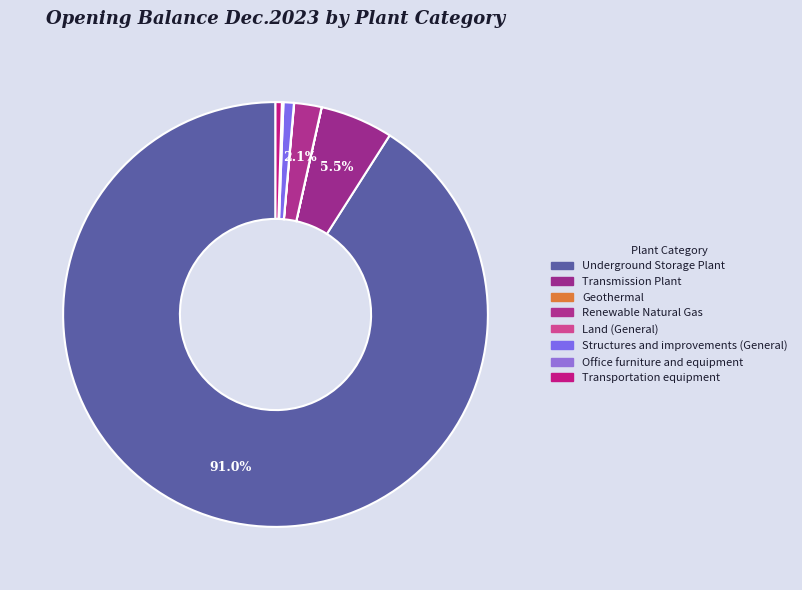

Count the number of slices in the pie.

8